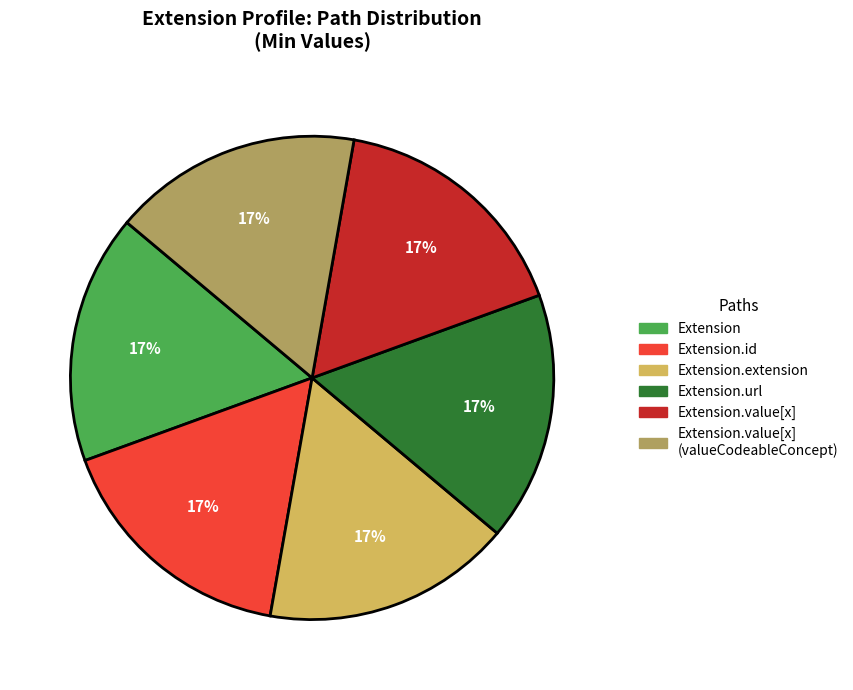

Is there any slice that represents more than half of the pie?

No